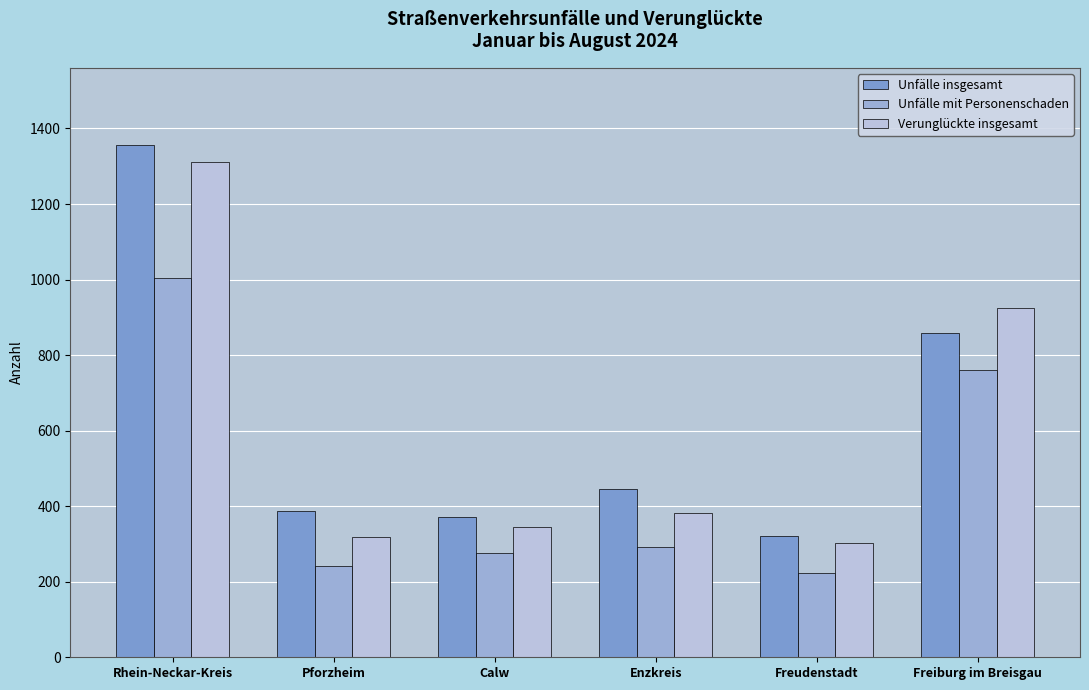

How many values in the Unfälle mit Personenschaden series are below 293?

3